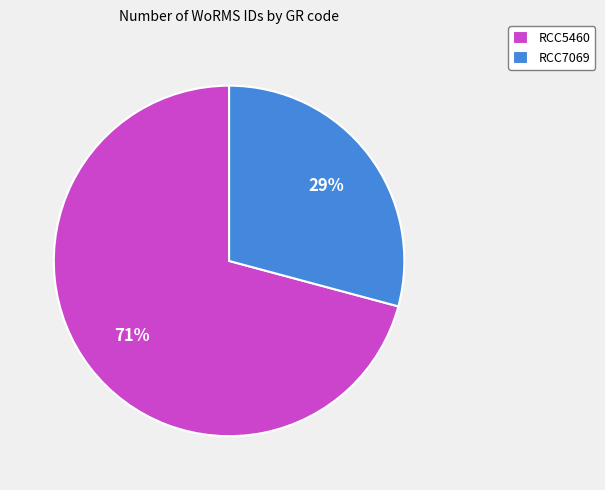

Combined, do RCC5460 and RCC7069 account for over 50%?

Yes